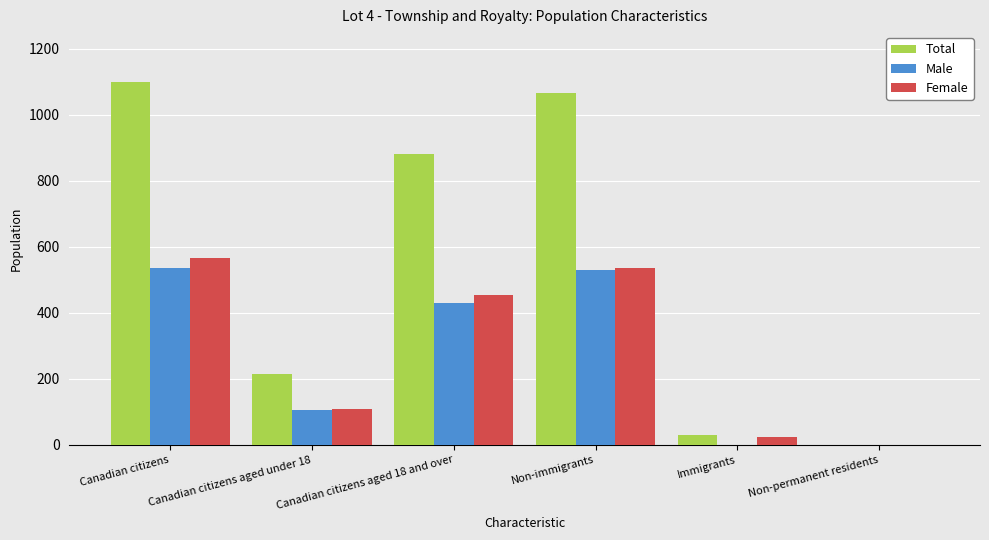

What is the greatest value displayed?

1100